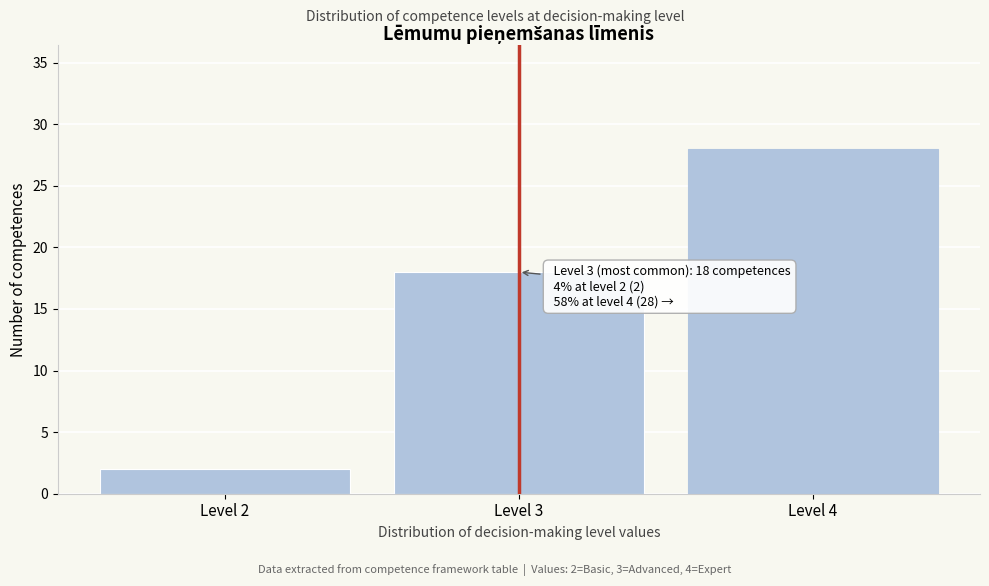

Reading left to right, extract all data points from this chart.

2	18	28